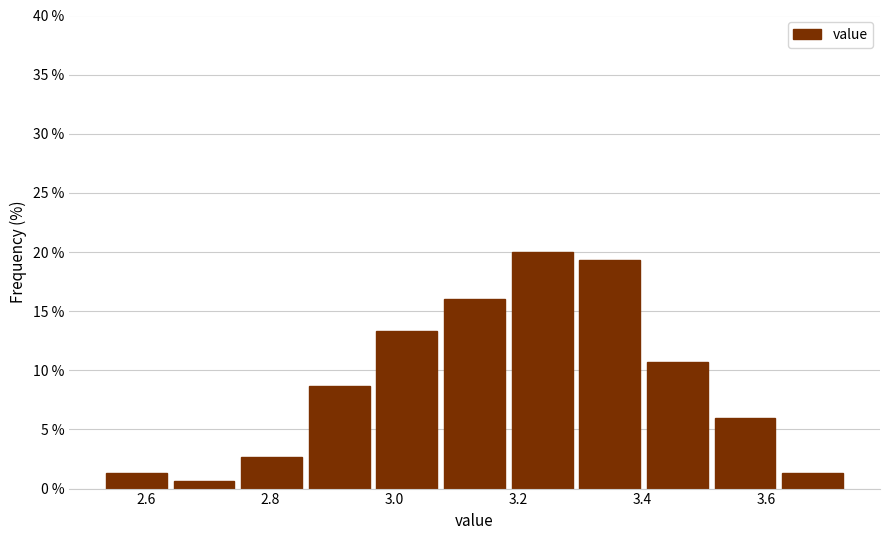

Reading left to right, transcribe this chart: for each bar, give the range it covers on the x-axis and its height. Neither the bar edges nor the heights are printed on the chart, so give them approximately, as read against the axes.

2.54 to 2.64: 1.5
2.64 to 2.74: 0.5
2.74 to 2.86: 2.5
2.86 to 2.96: 8.5
2.96 to 3.08: 13.5
3.08 to 3.18: 16.0
3.18 to 3.30: 20.0
3.30 to 3.40: 19.5
3.40 to 3.52: 10.5
3.52 to 3.62: 6.0
3.62 to 3.74: 1.5